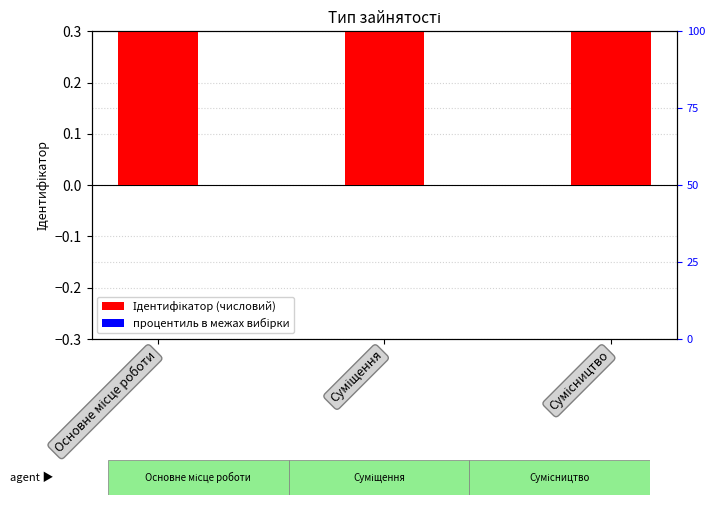

Rank the series at Сумісництво from lowest to highest value.

процентиль, Ідентифікатор